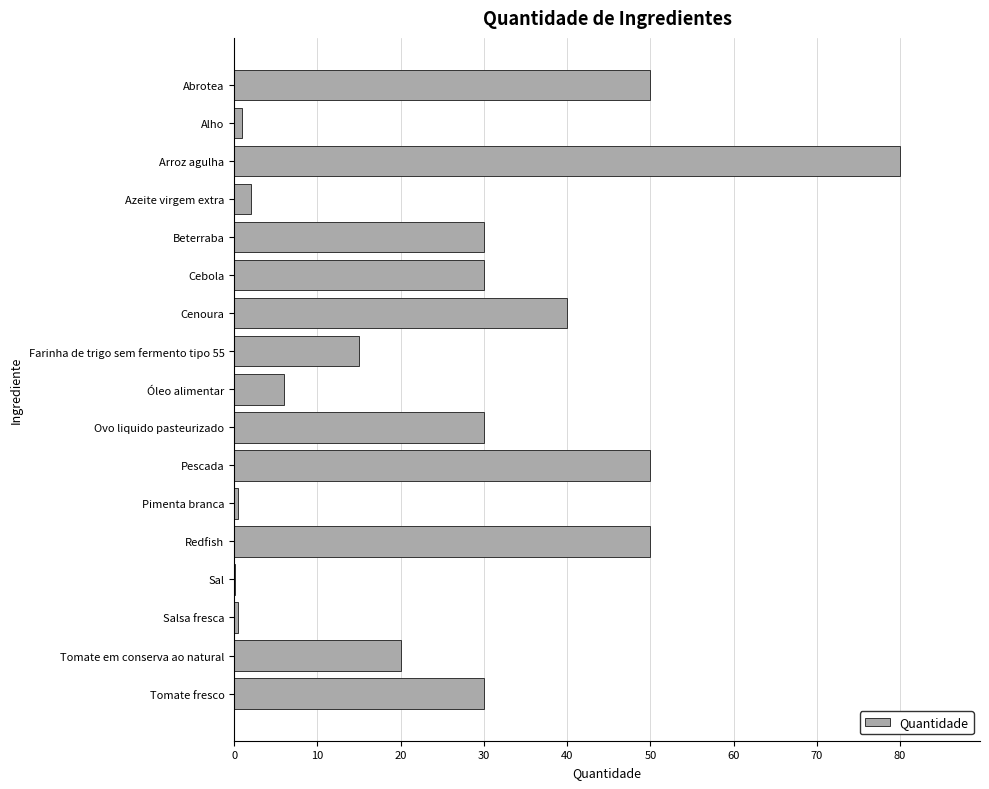

What is the sum of all values?

435.1